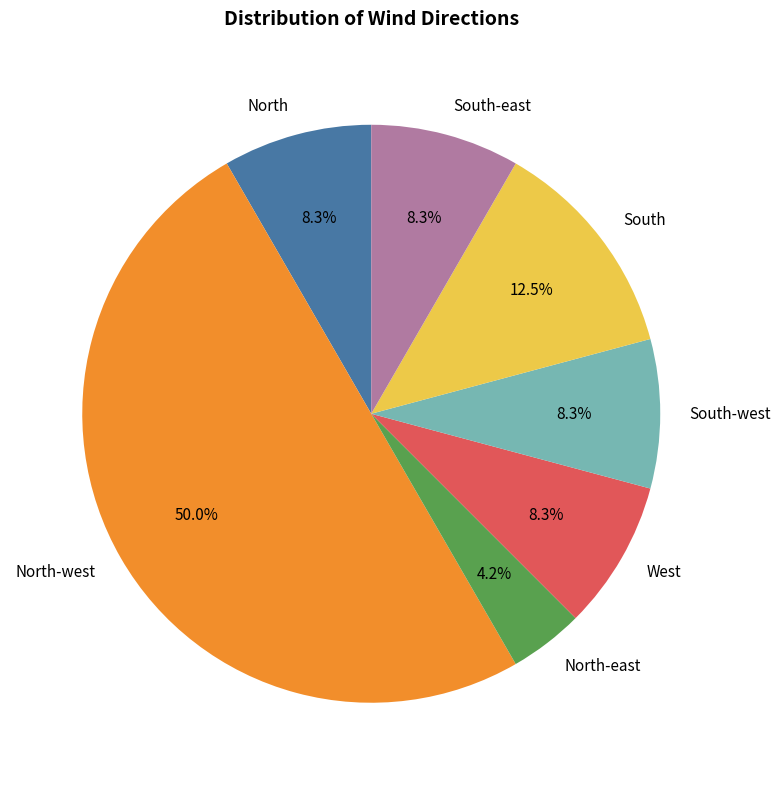

What is the ratio of the value at South to the value at North?

1.5